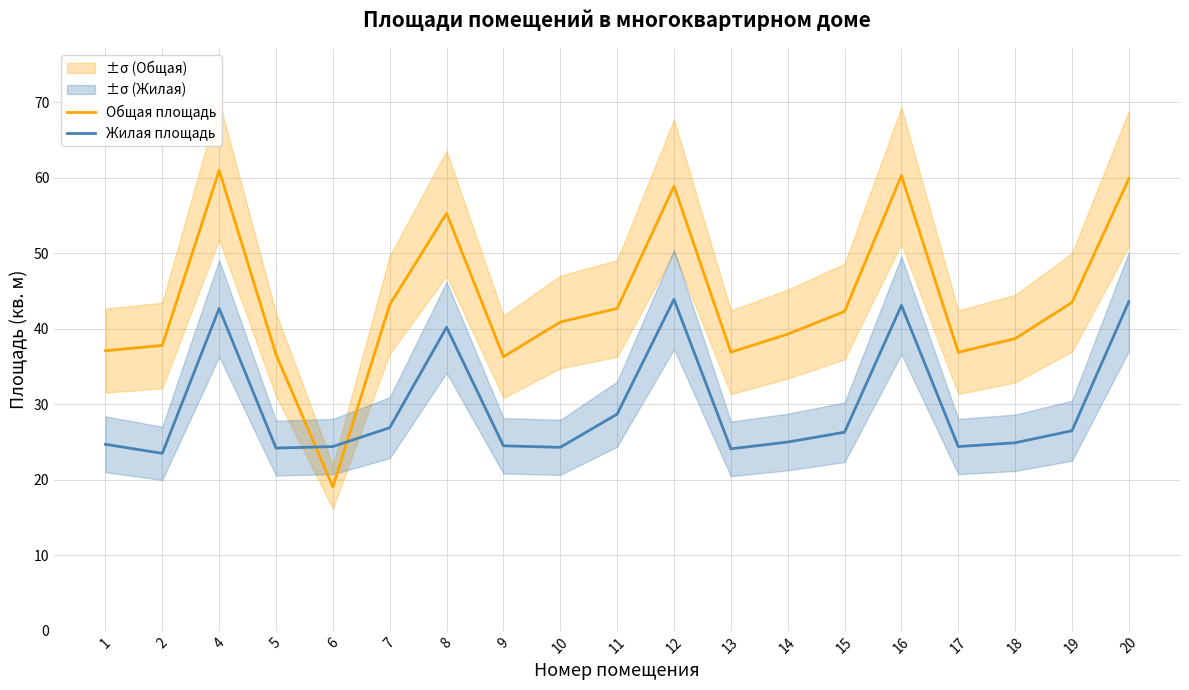

How many interior local valleys does the Жилая площадь series have?

5